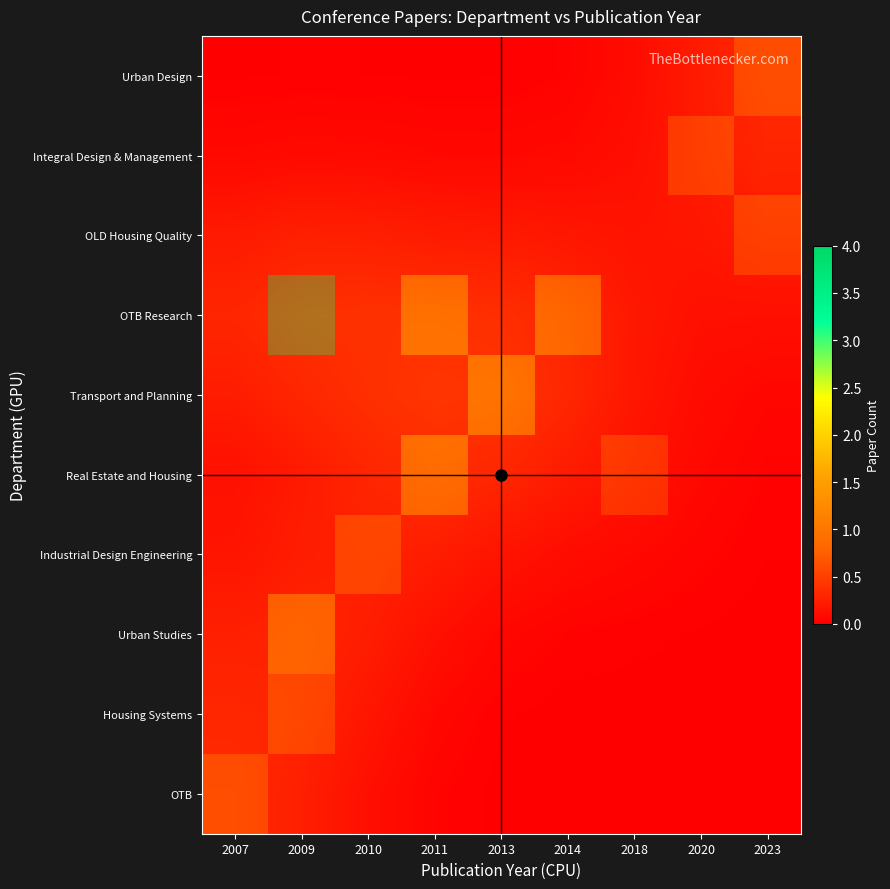

Is it true that OTB equals 0.1 at 2007?

False